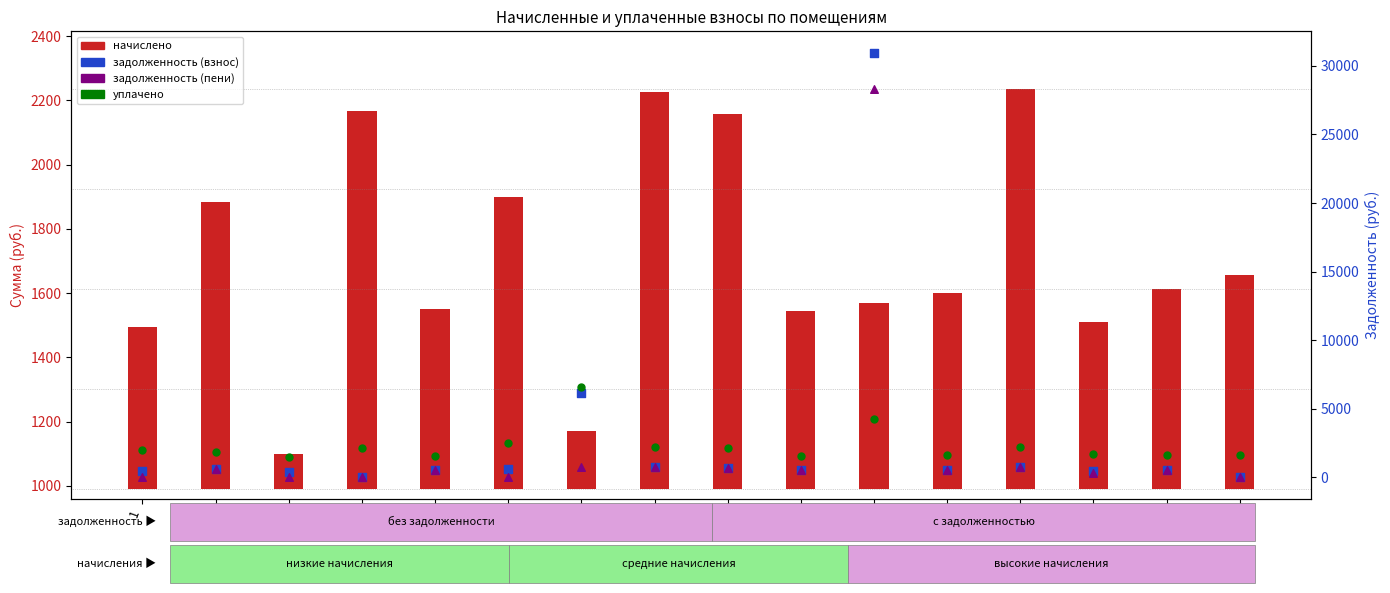

At which category is the sum across all series the highest?

11